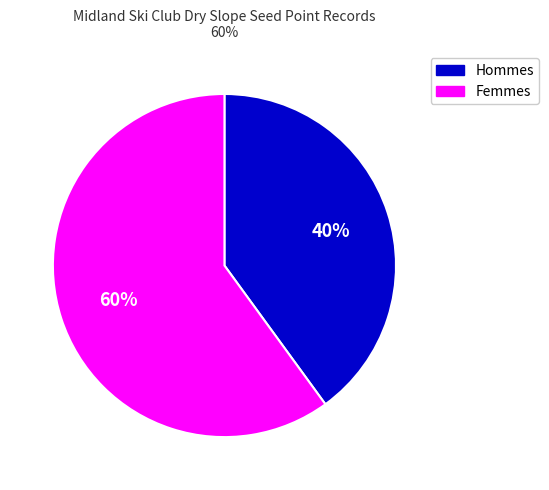

To the nearest percent, what is the average slice percentage?

50%